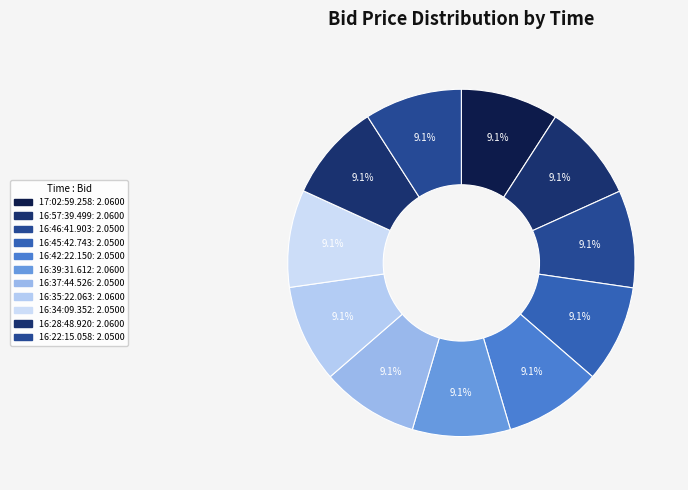

What is the ratio of the value at 16:28:48.920 to the value at 16:39:31.612?

1.0